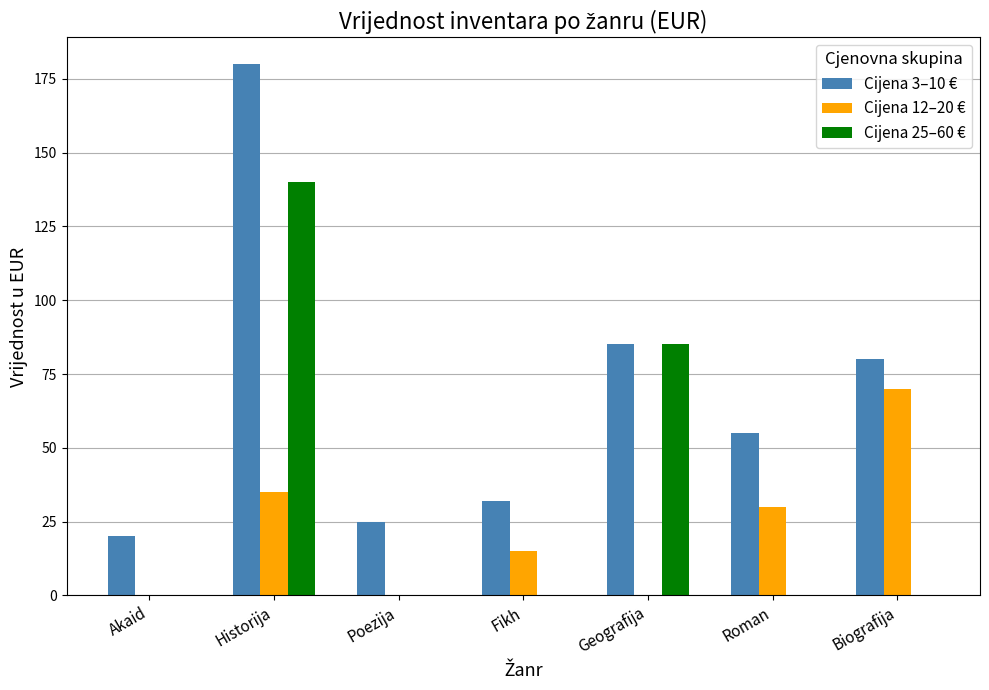

Between Akaid and Roman, which series saw the biggest shift?

Cijena 3–10 €